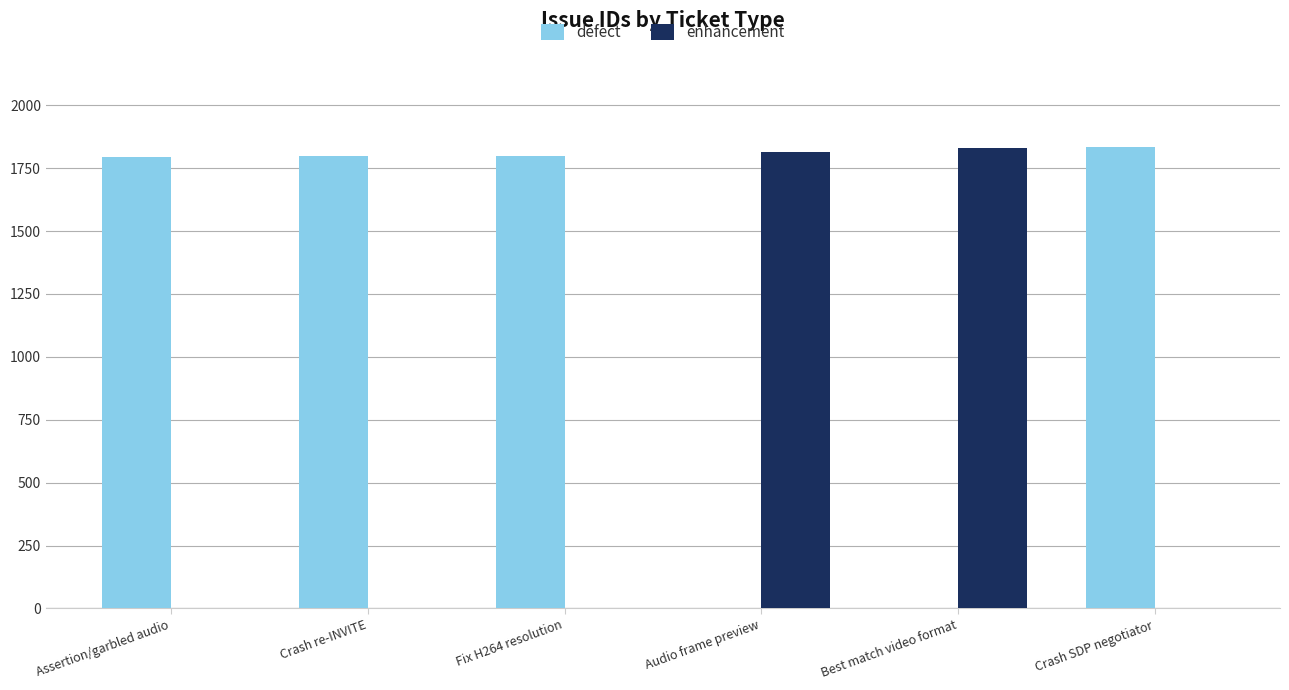

At which label is enhancement closest to 915?

Audio frame preview